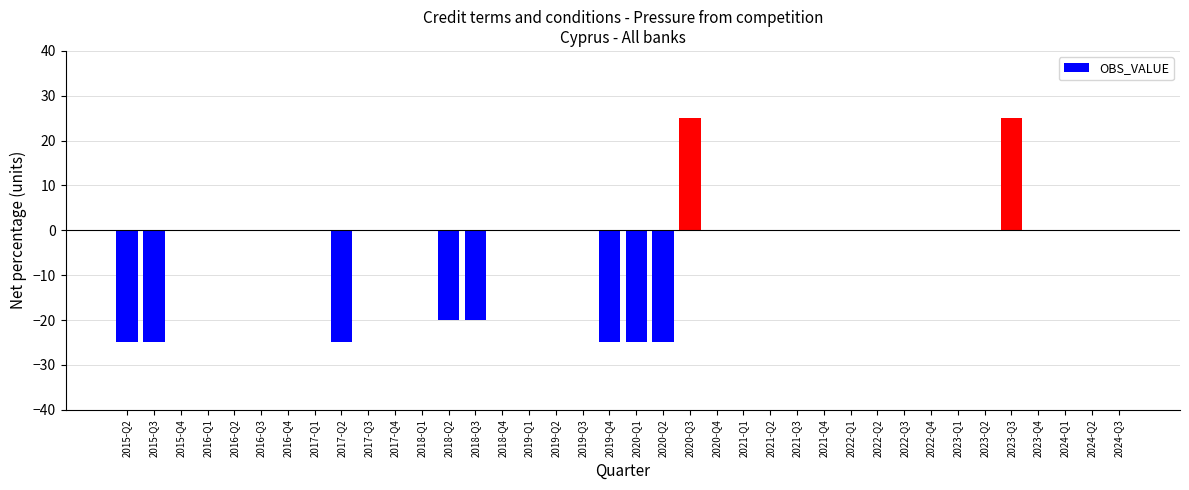

Reading left to right, extract all data points from this chart.

2015-Q2=-25	2015-Q3=-25	2015-Q4=0	2016-Q1=0	2016-Q2=0	2016-Q3=0	2016-Q4=0	2017-Q1=0	2017-Q2=-25	2017-Q3=0	2017-Q4=0	2018-Q1=0	2018-Q2=-20	2018-Q3=-20	2018-Q4=0	2019-Q1=0	2019-Q2=0	2019-Q3=0	2019-Q4=-25	2020-Q1=-25	2020-Q2=-25	2020-Q3=25	2020-Q4=0	2021-Q1=0	2021-Q2=0	2021-Q3=0	2021-Q4=0	2022-Q1=0	2022-Q2=0	2022-Q3=0	2022-Q4=0	2023-Q1=0	2023-Q2=0	2023-Q3=25	2023-Q4=0	2024-Q1=0	2024-Q2=0	2024-Q3=0